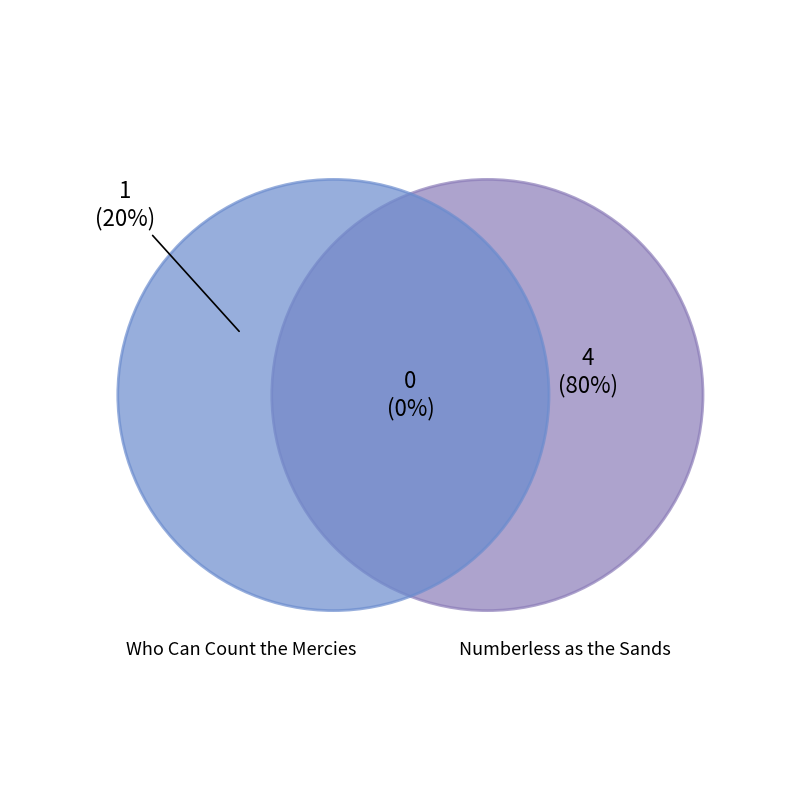

What is the change in value from Who Can Count the Mercies to Numberless as the Sands?

+3